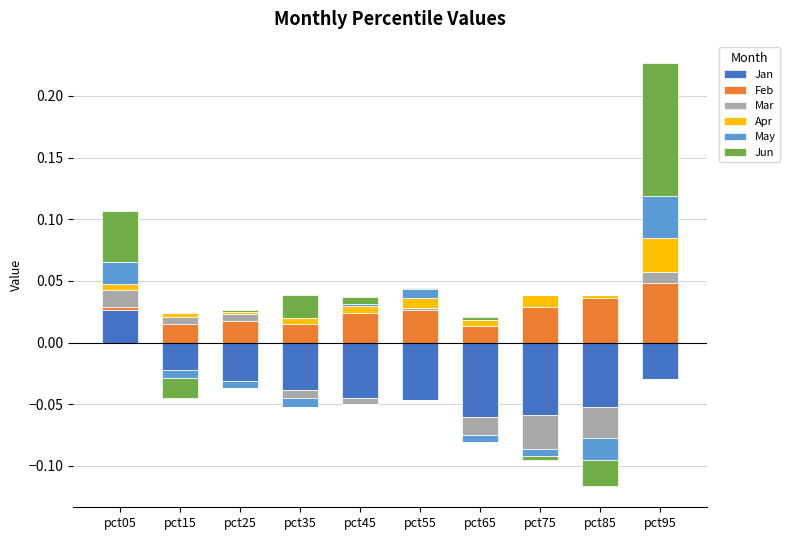

True or false: Feb has a value of 0.0 at pct65.

True